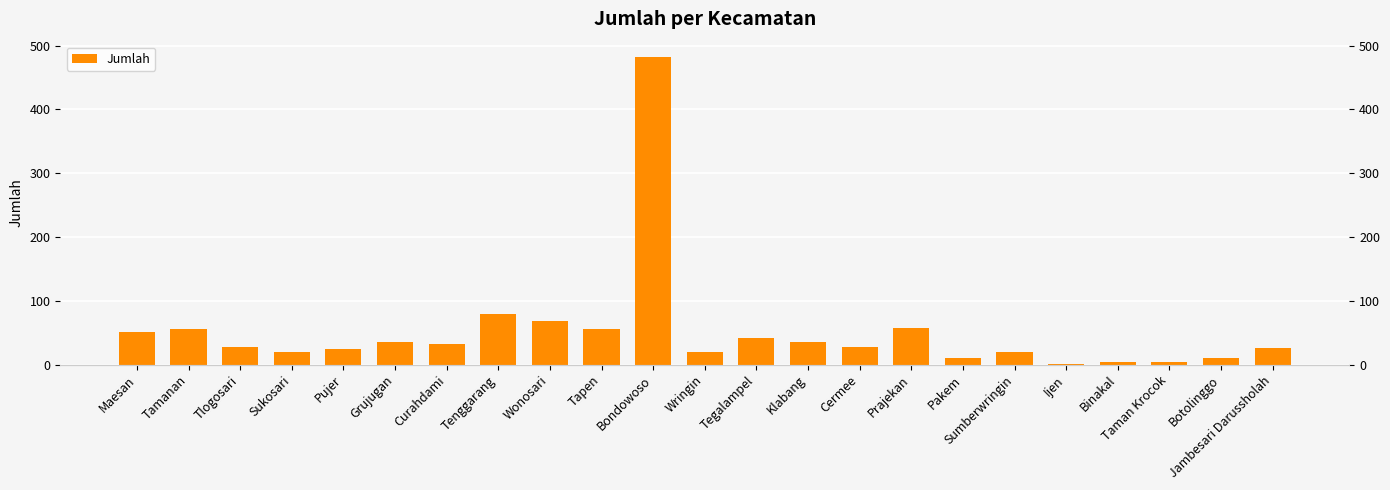

Where is the data nearest to the value 241?

Tenggarang